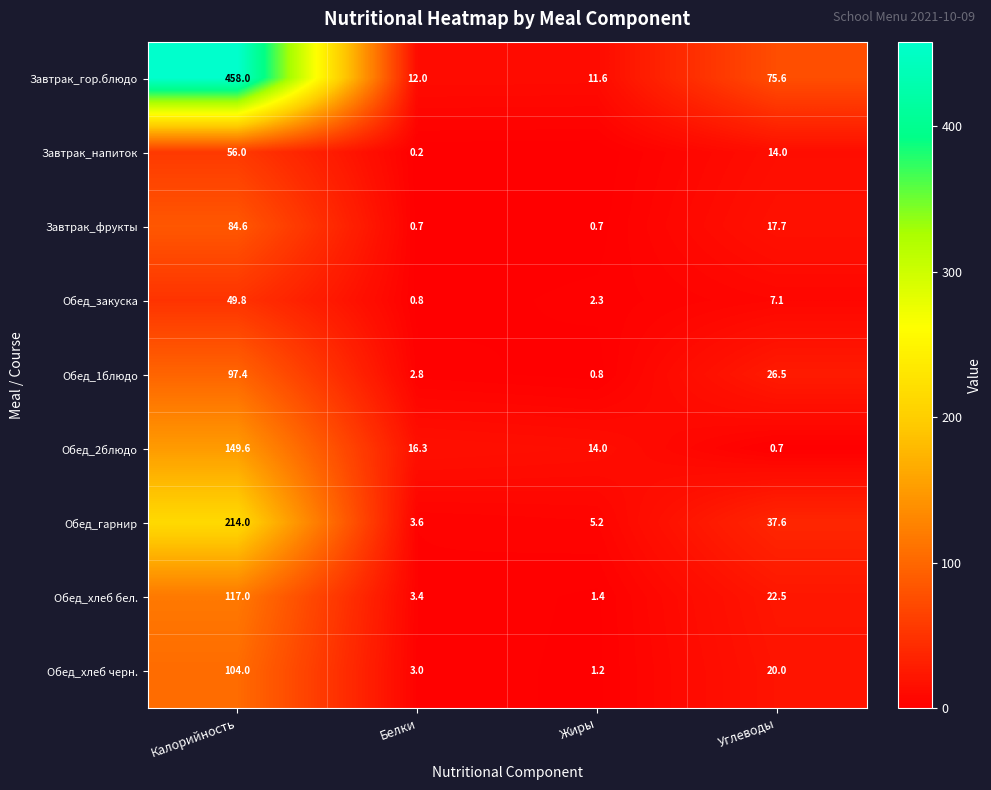

What is the spread (max minus min) of values at Углеводы?

74.9